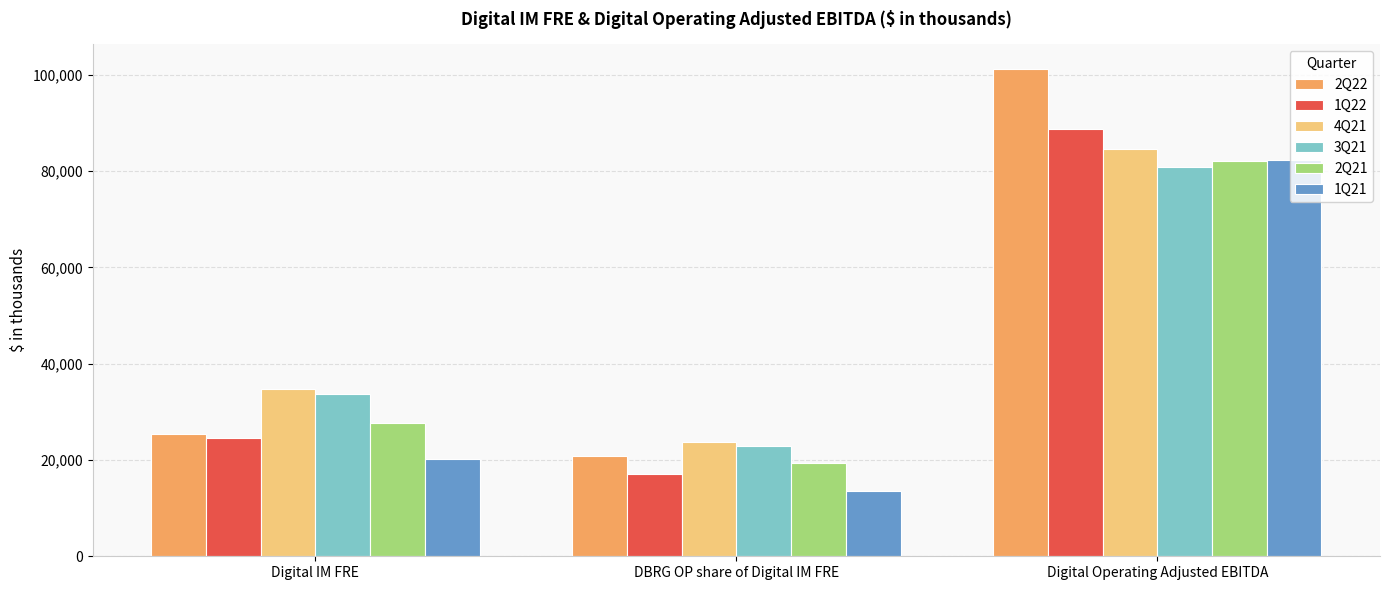

How many data points in 3Q21 are less than 33659?

1